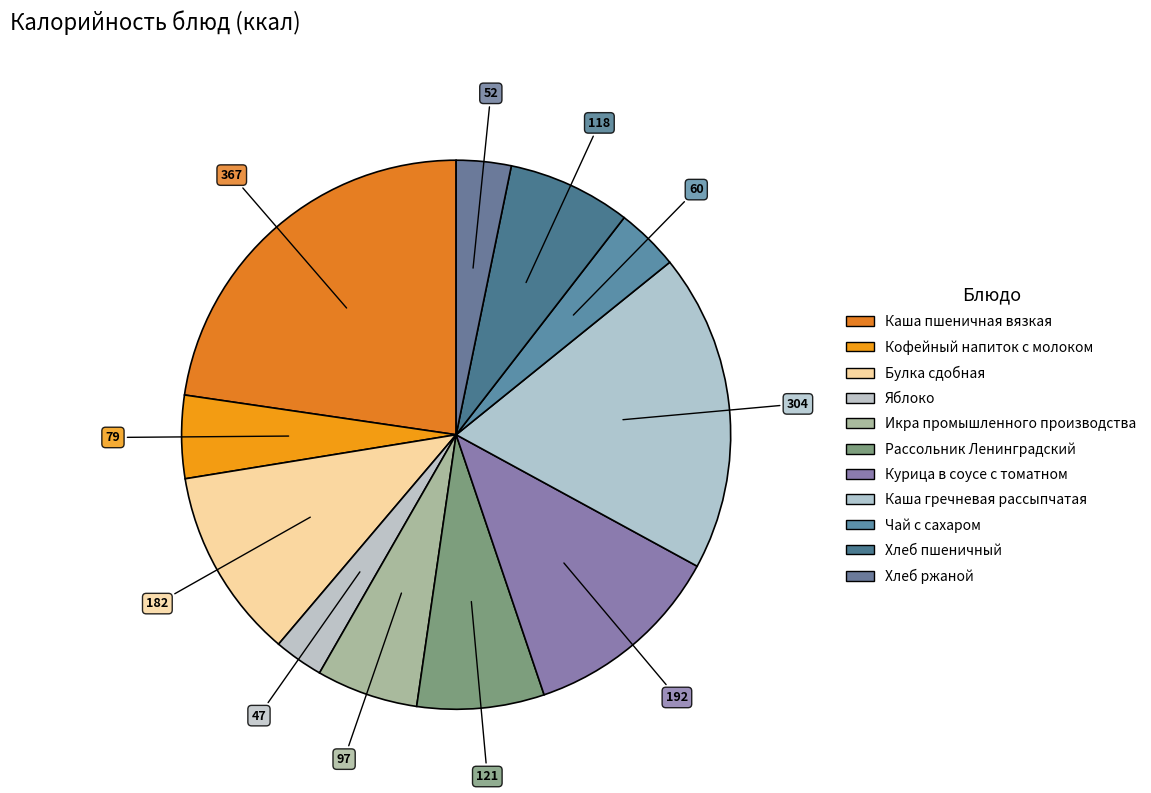

Which has a higher value, Булка сдобная or Рассольник Ленинградский?

Булка сдобная